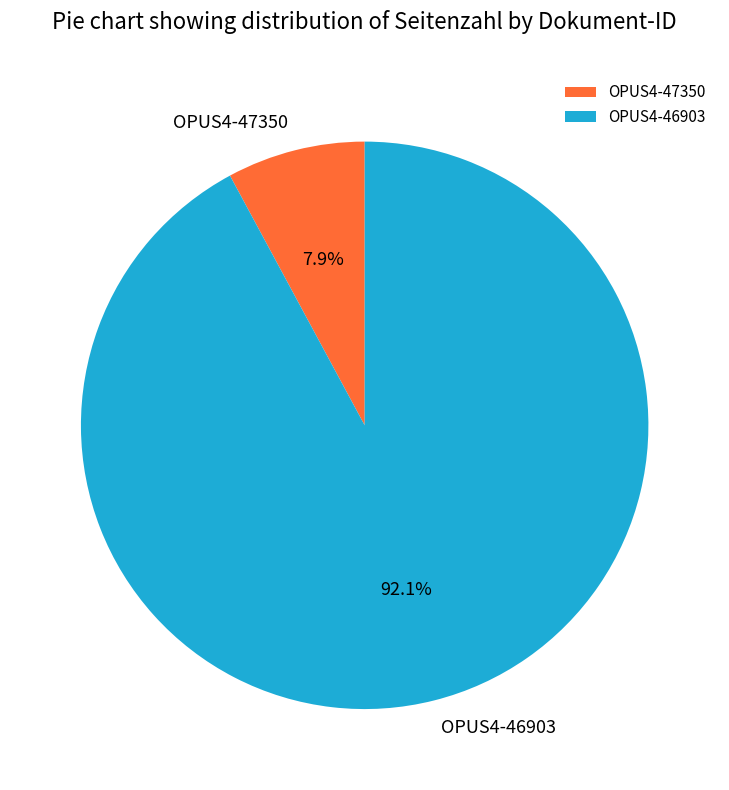

To the nearest percent, what percentage of the pie is OPUS4-47350?

8%